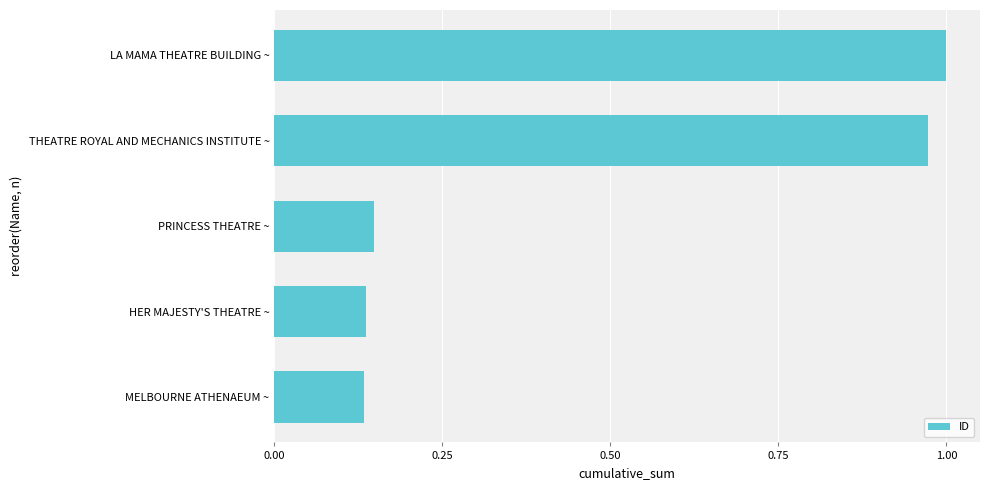

The chart shows a value of 1.0 at THEATRE ROYAL AND MECHANICS INSTITUTE ~. True or false?

True